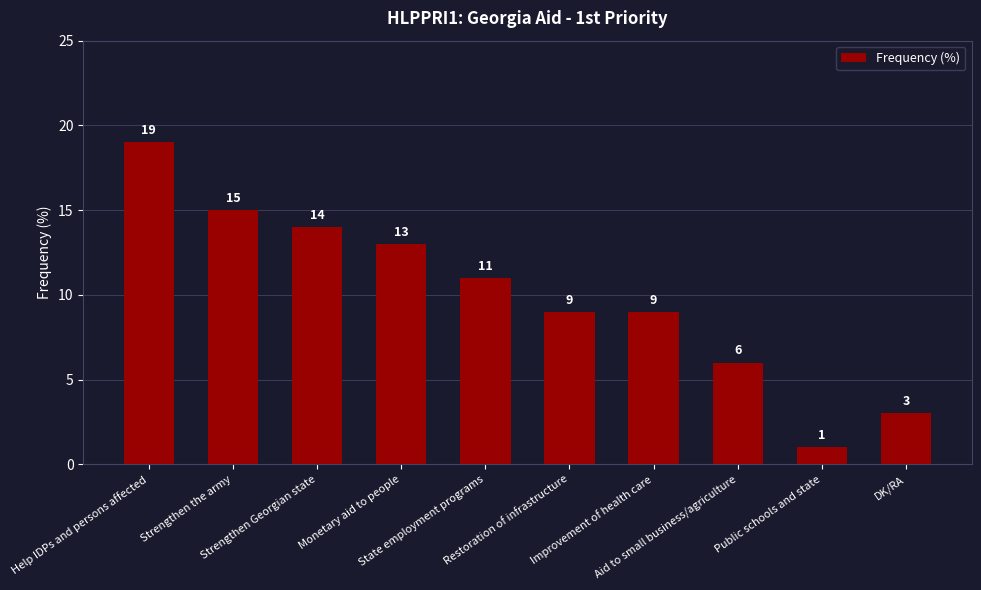

What is the sum of all values?

100